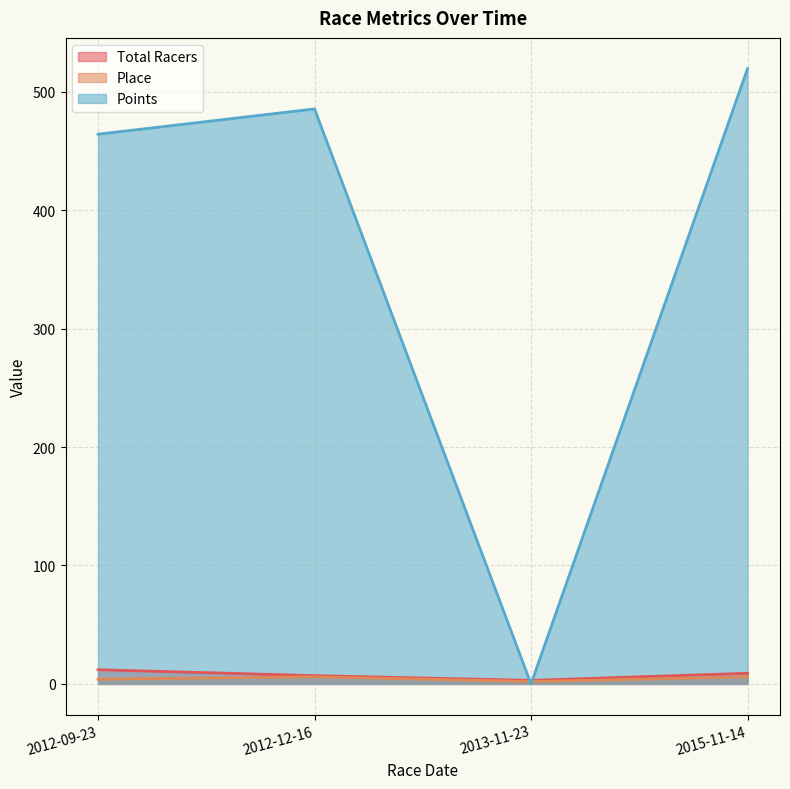

At which category is the sum across all series the highest?

2015-11-14